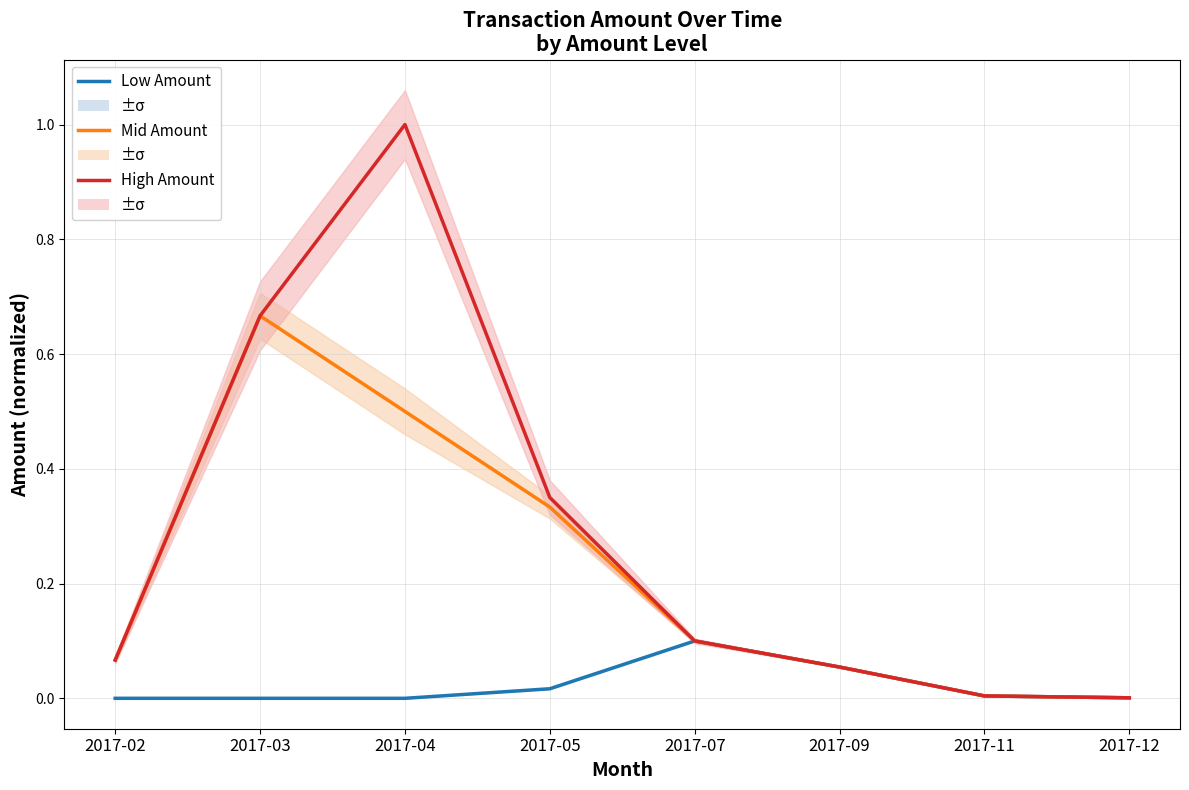

True or false: Low Amount and Mid Amount intersect in this chart.

False